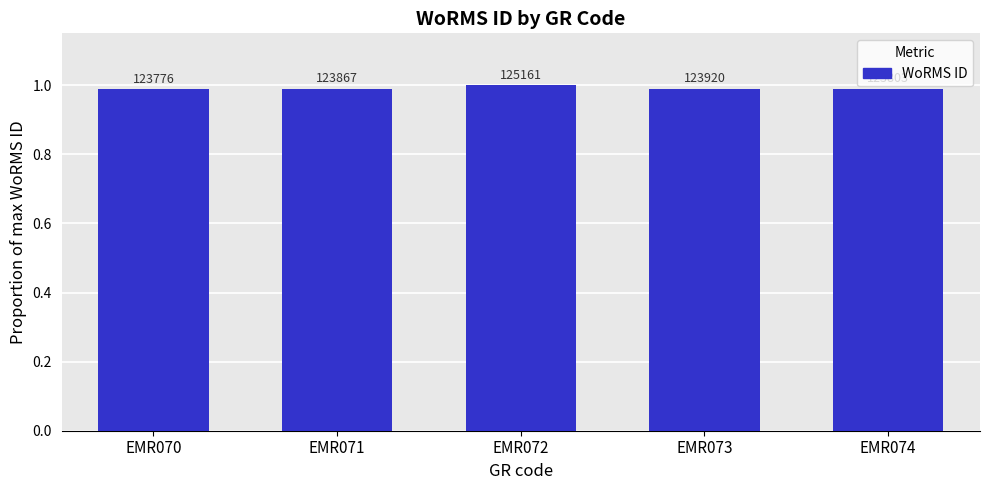

What is the sum of the values at EMR070 and EMR074?

2.0